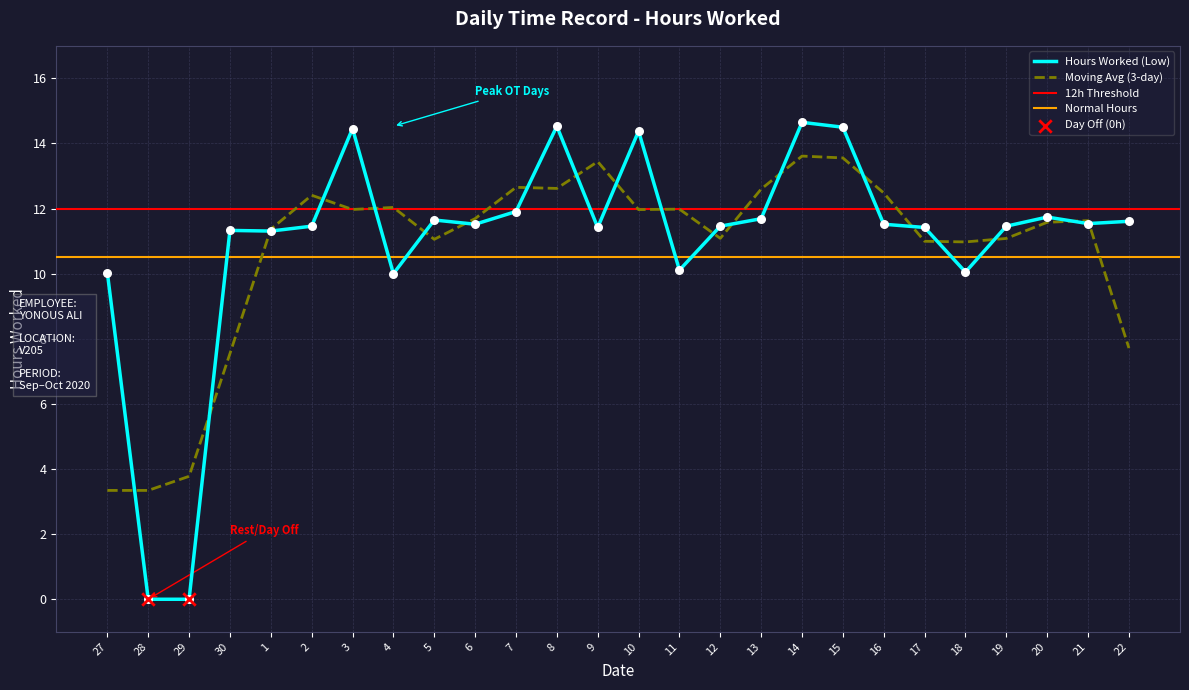

What is the change in value from 30 to 10?

+3.1